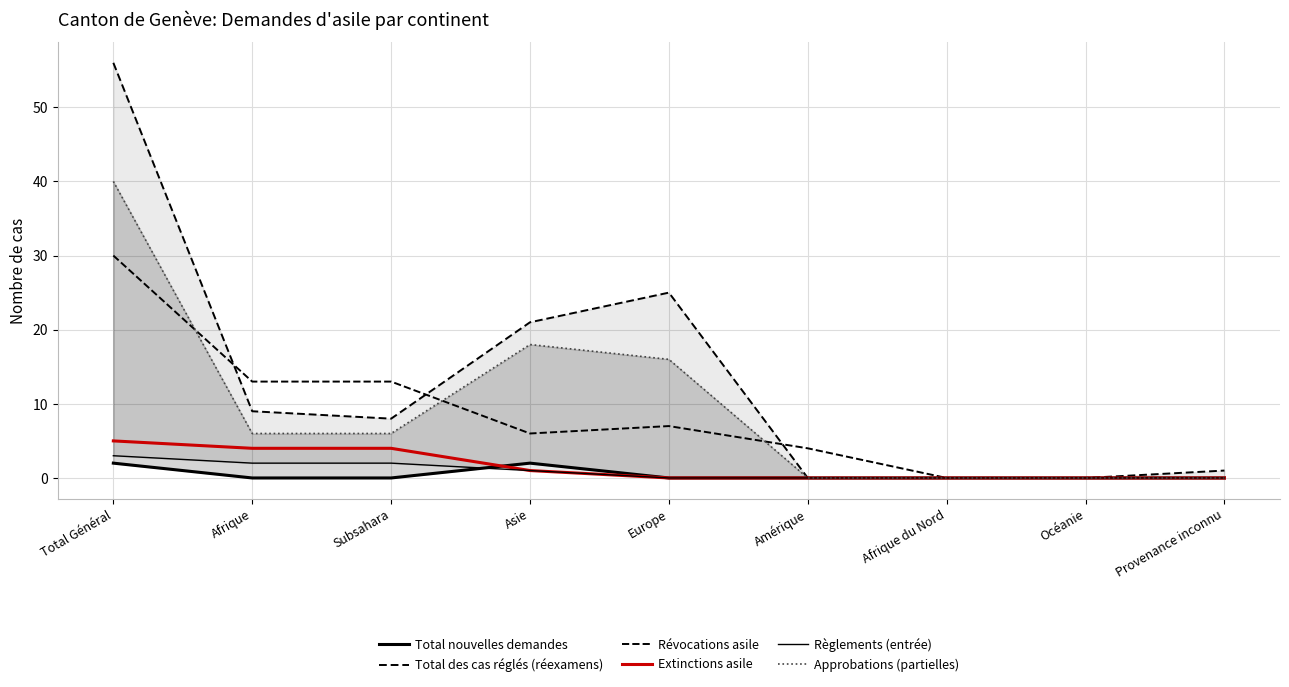

Rank the series by their maximum value, from lowest to highest.

Total nouvelles demandes, Règlements (entrée), Extinctions asile, Révocations asile, Approbations (partielles), Total des cas réglés (réexamens)